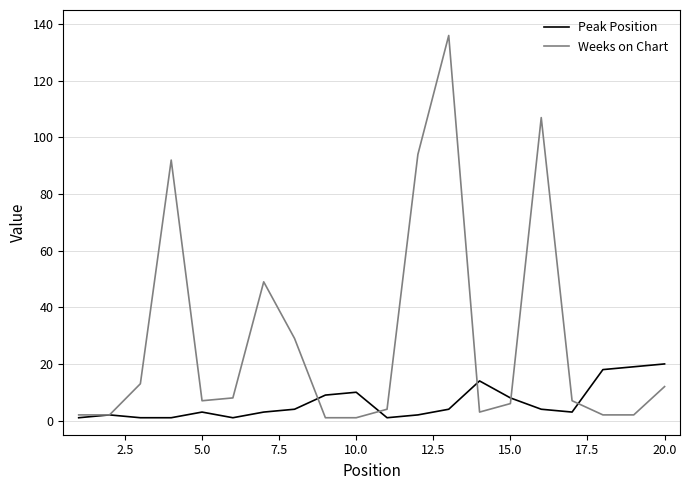

True or false: Weeks on Chart has more than 2 points higher than both neighbors.

True